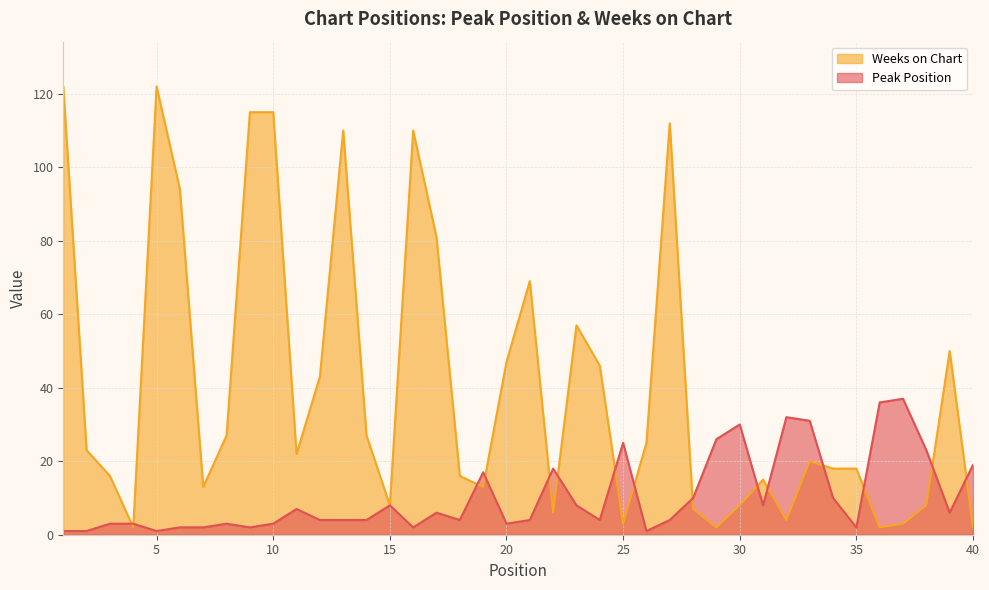

The Peak Position series shows 1 at 2. True or false?

True